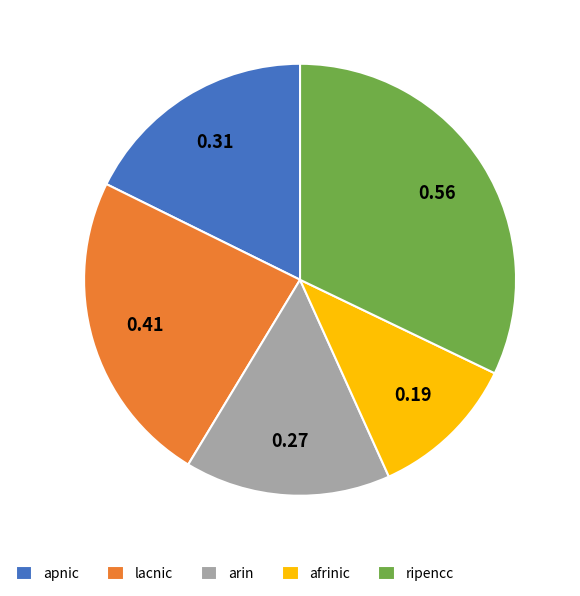

Rank the categories by value from lowest to highest.

afrinic, arin, apnic, lacnic, ripencc